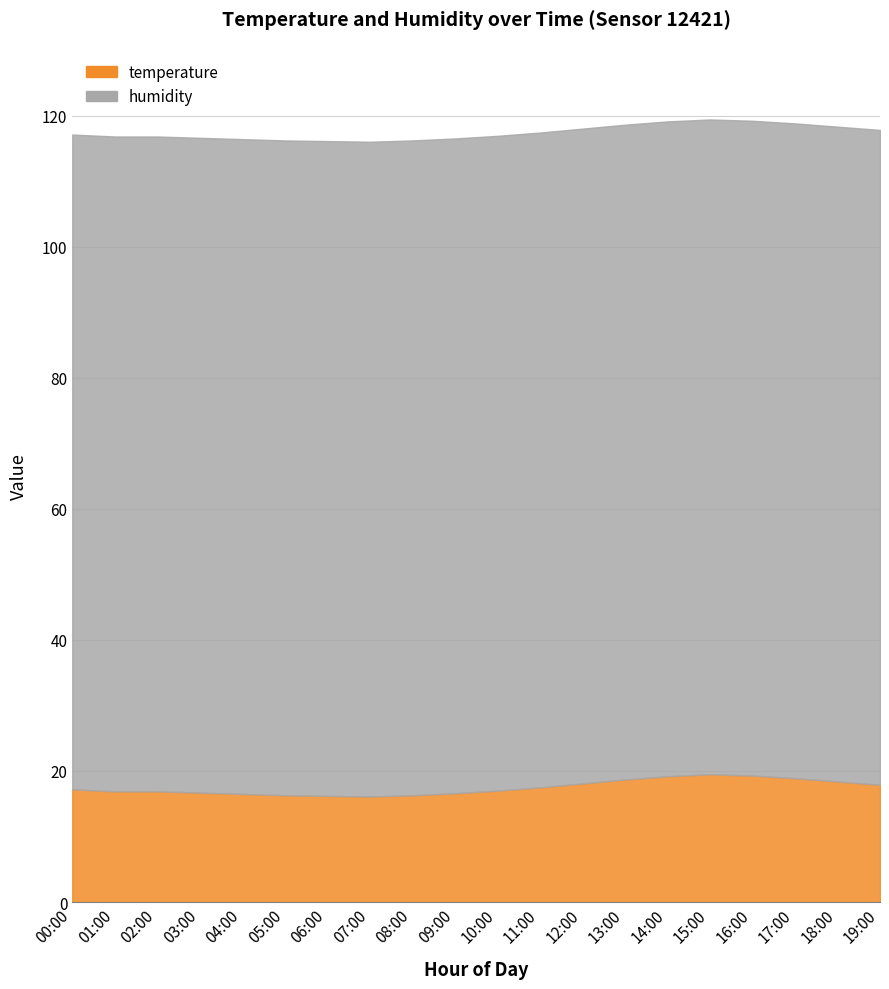

What is the difference between the maximum and minimum values in the temperature series?

3.4